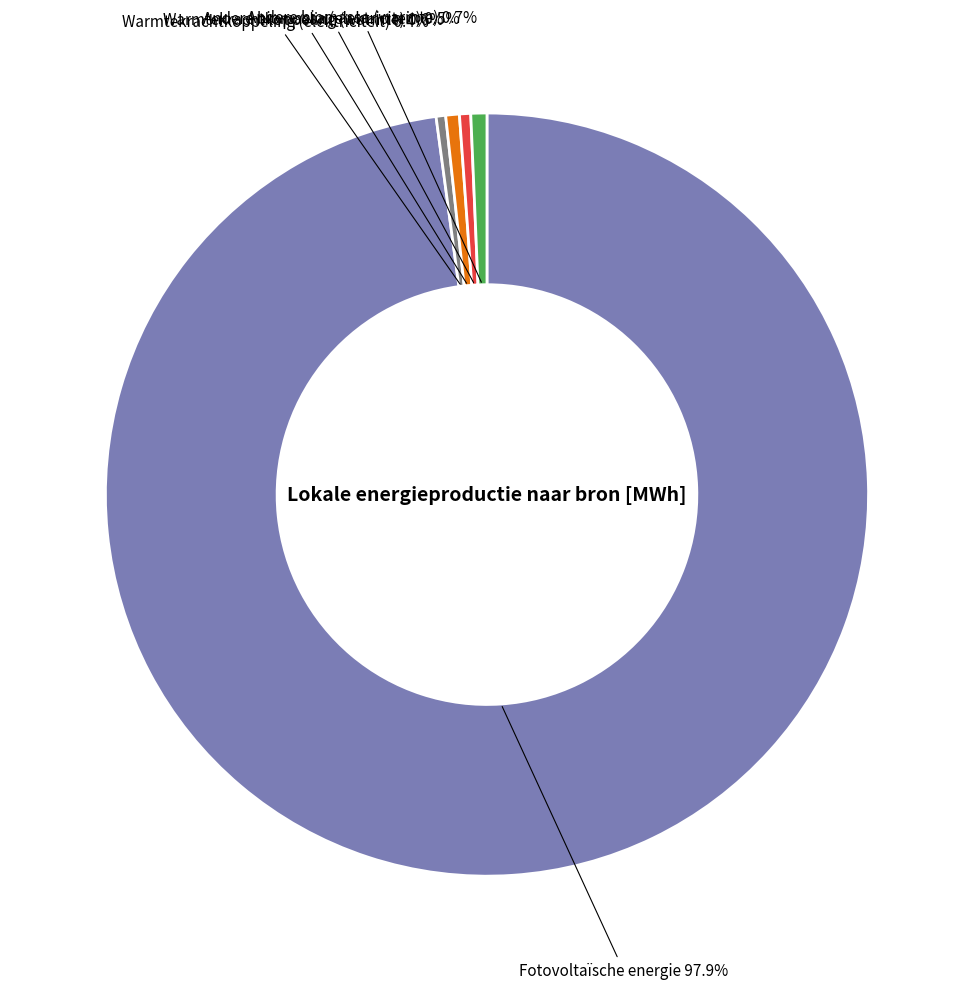

How many segments does this pie chart have?

5